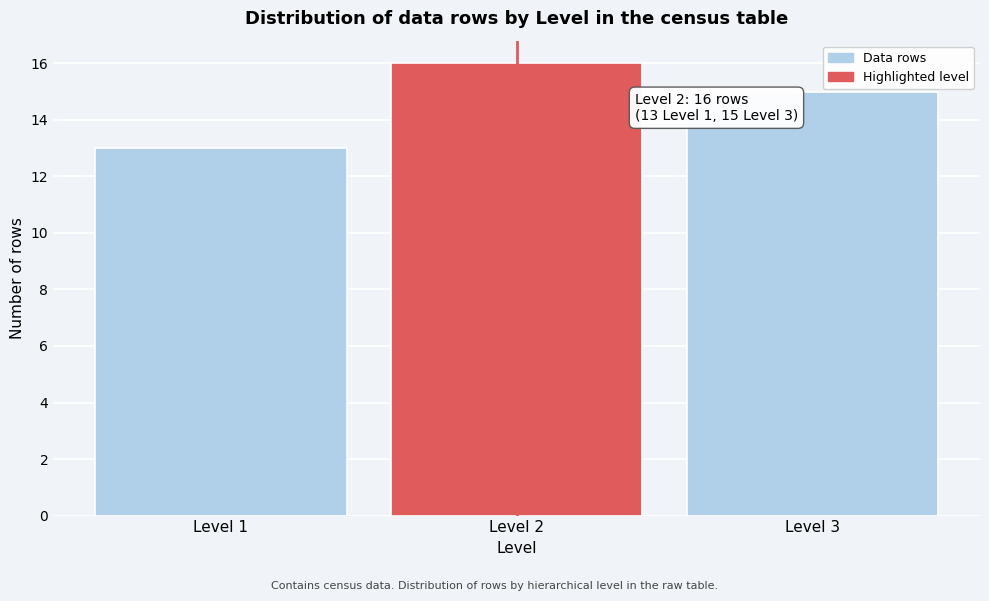

Reading left to right, transcribe all the data shown in this chart.

13	16	15